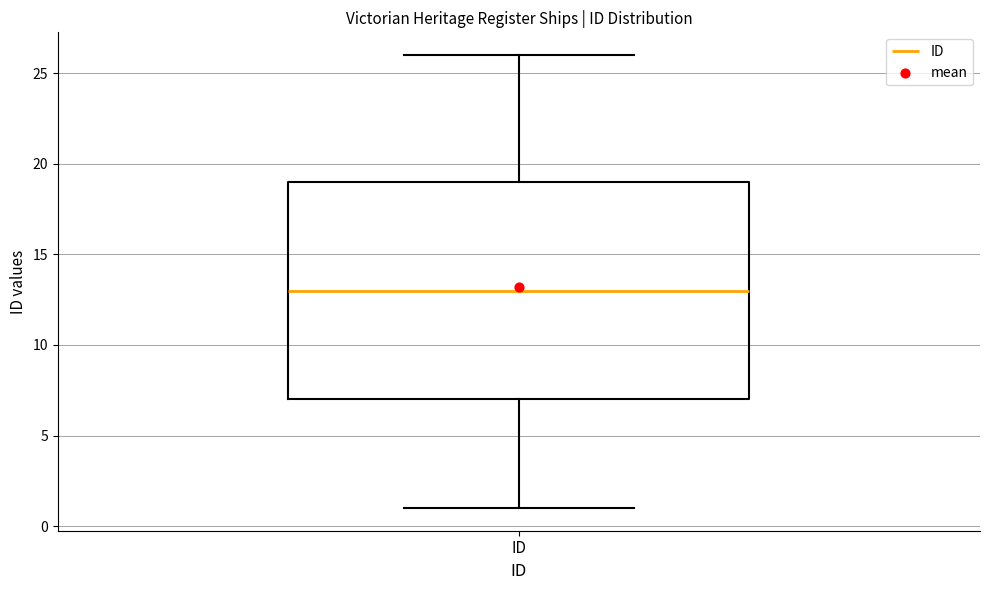

Where is the upper edge of the box for ID on the y-axis? The values are not printed on the chart, so give them approximately, as read against the axis.

19